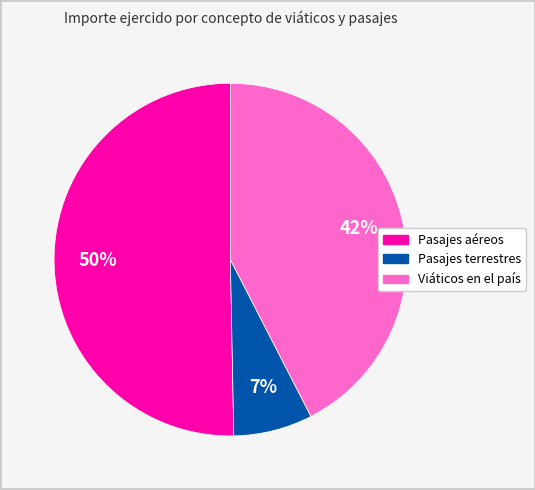

To the nearest percent, what is the average slice percentage?

33%